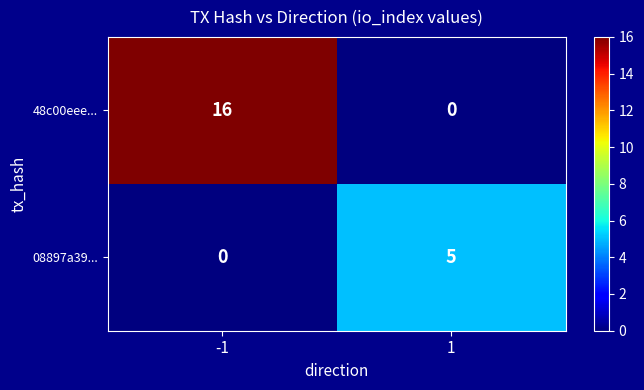

What is the maximum value for 08897a39...?

5